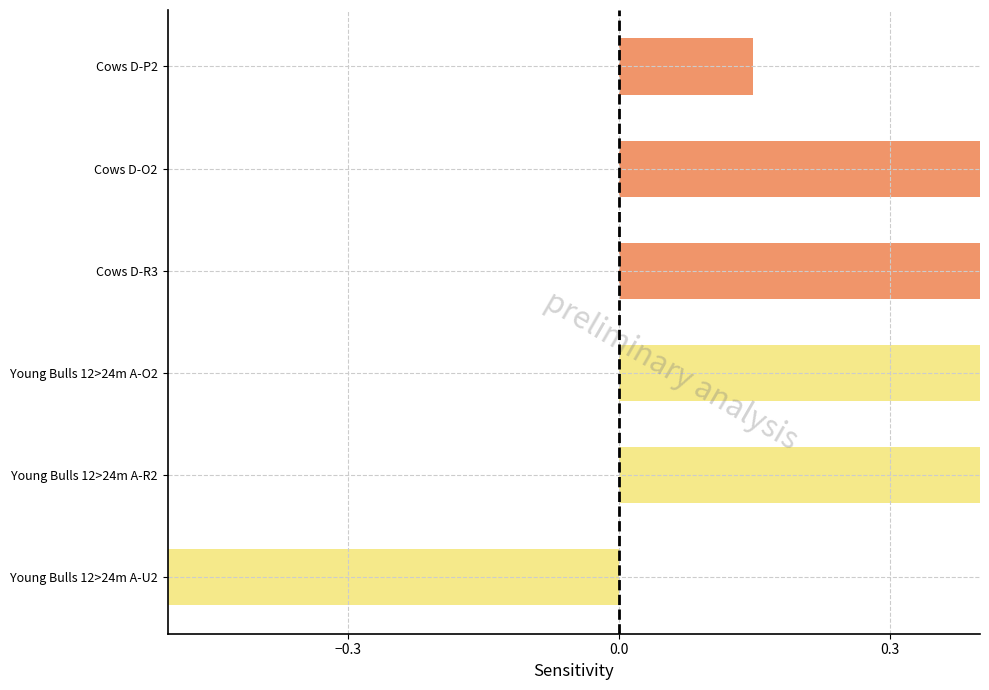

List the labels in order of value, largest first.

Young Bulls 12>24m A-O2, Young Bulls 12>24m A-R2, Cows D-R3, Cows D-O2, Cows D-P2, Young Bulls 12>24m A-U2